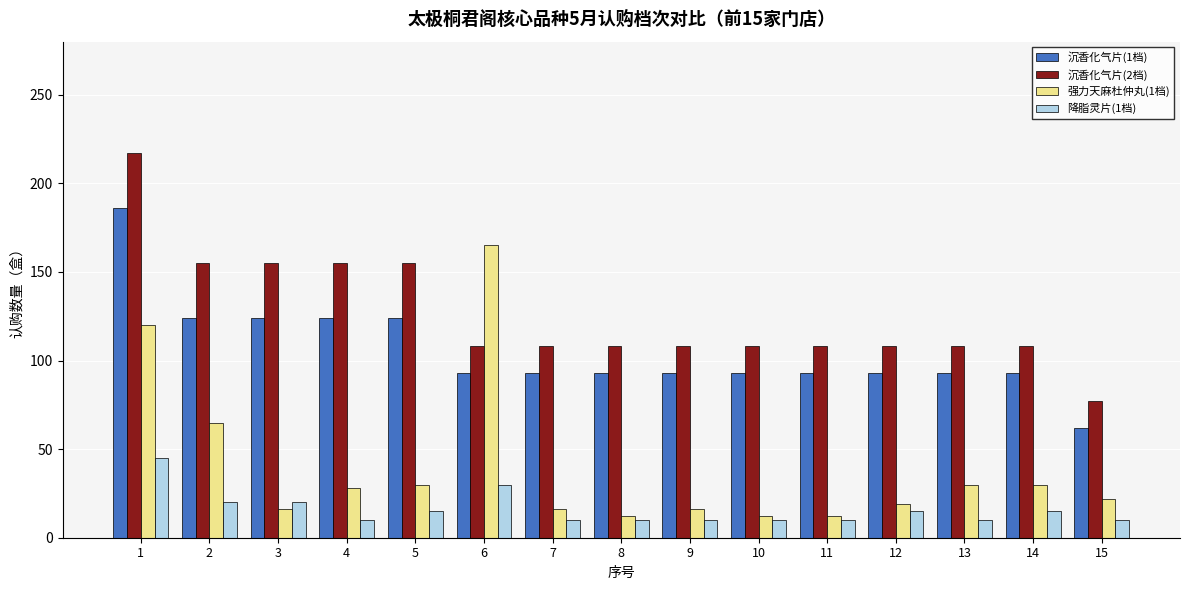

What is the value of the 强力天麻杜仲丸(1档) bar at the 13th from the left?

30